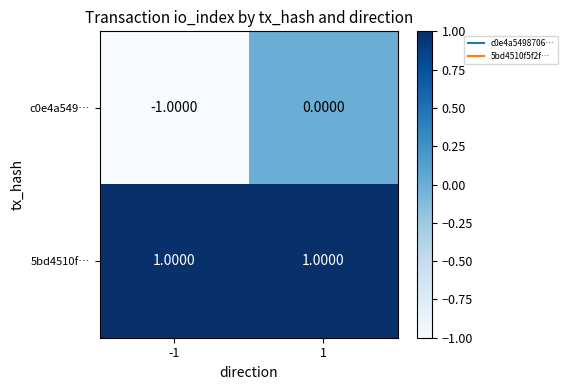

Which series has the largest total across all categories?

5bd4510f…